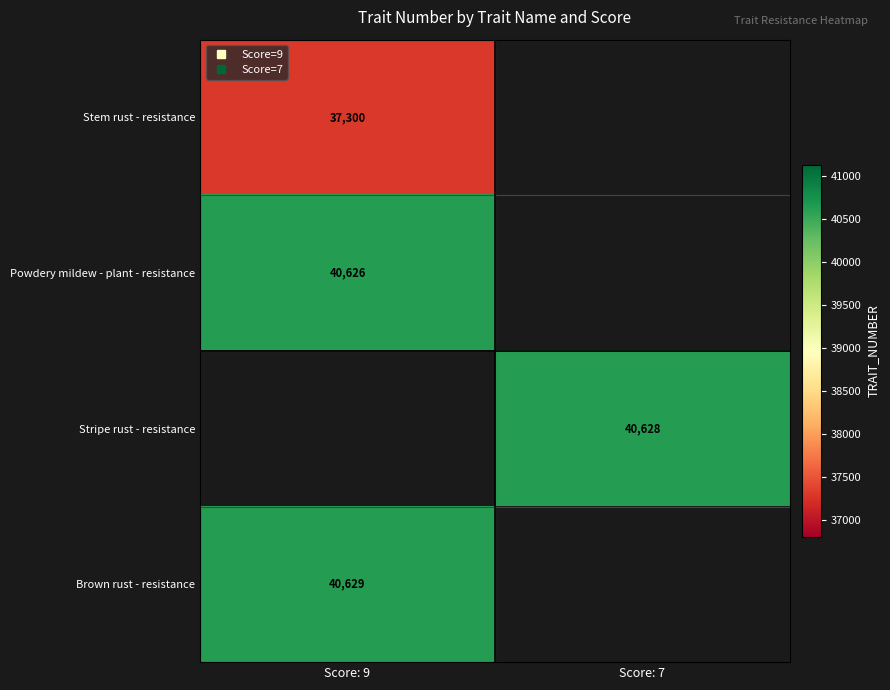

List the series in order of their peak value, lowest first.

Stem rust - resistance, Powdery mildew - plant - resistance, Stripe rust - resistance, Brown rust - resistance